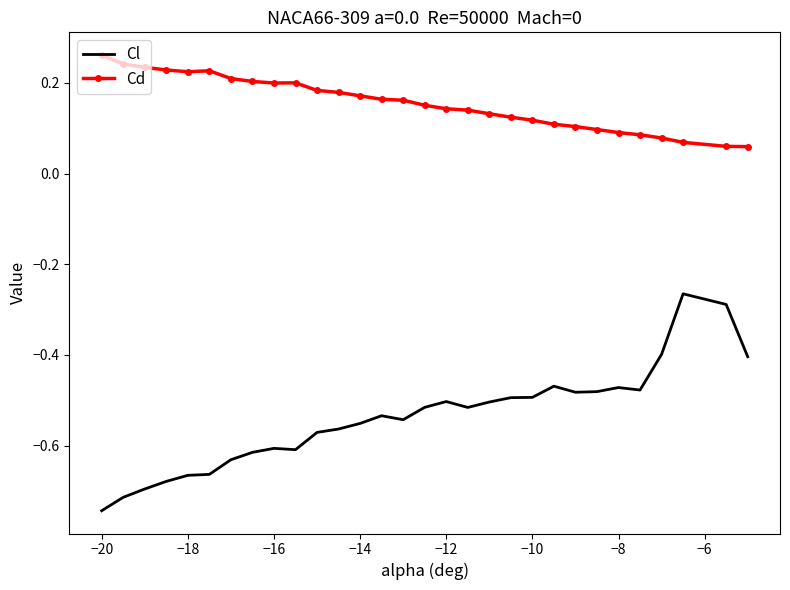

Which series has the largest total across all categories?

Cd